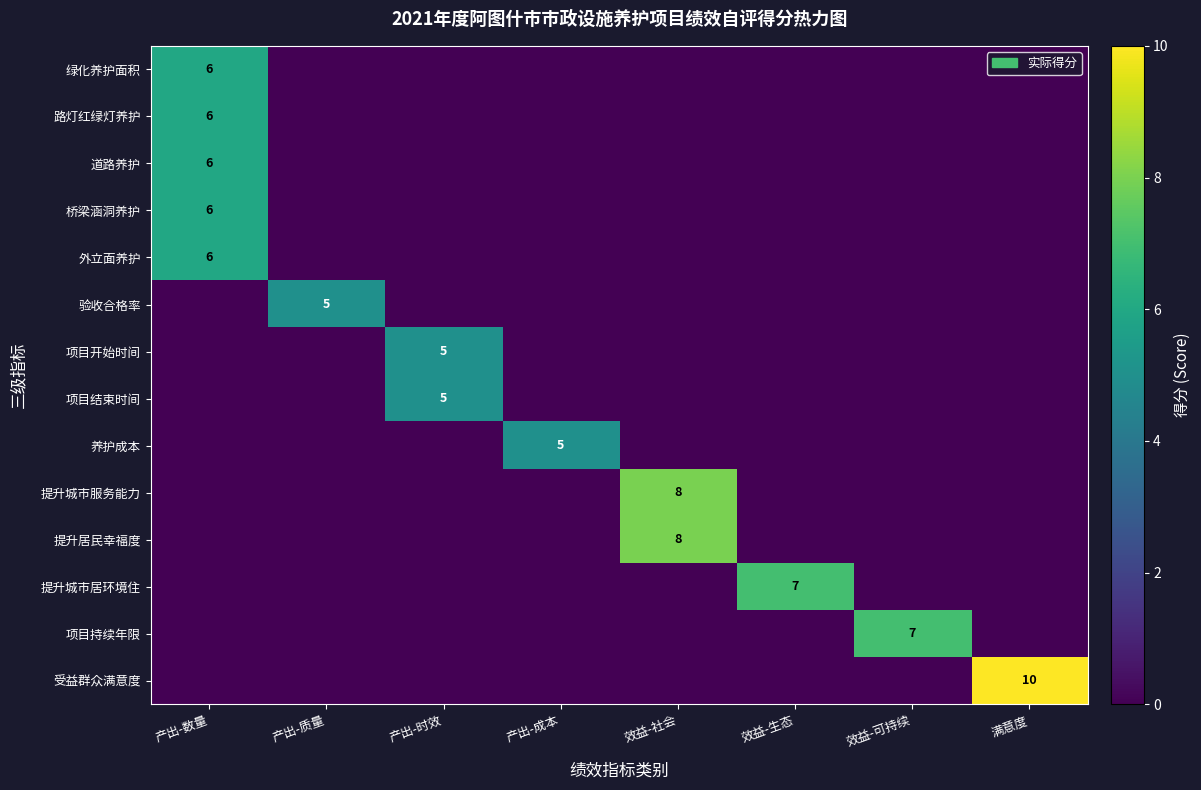

At which label does row_5 reach its minimum?

产出-数量